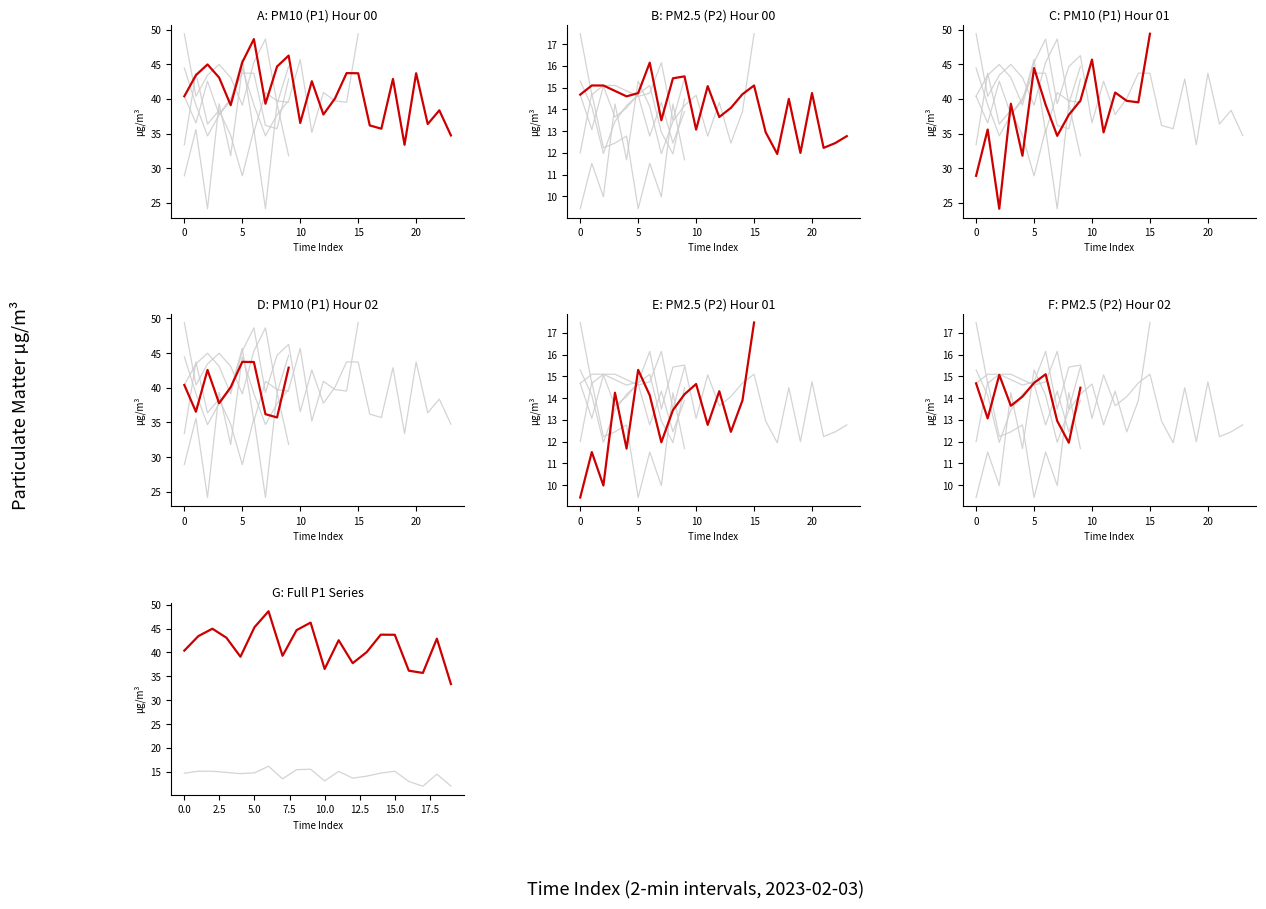

List the series in order of their peak value, lowest first.

P2, P1